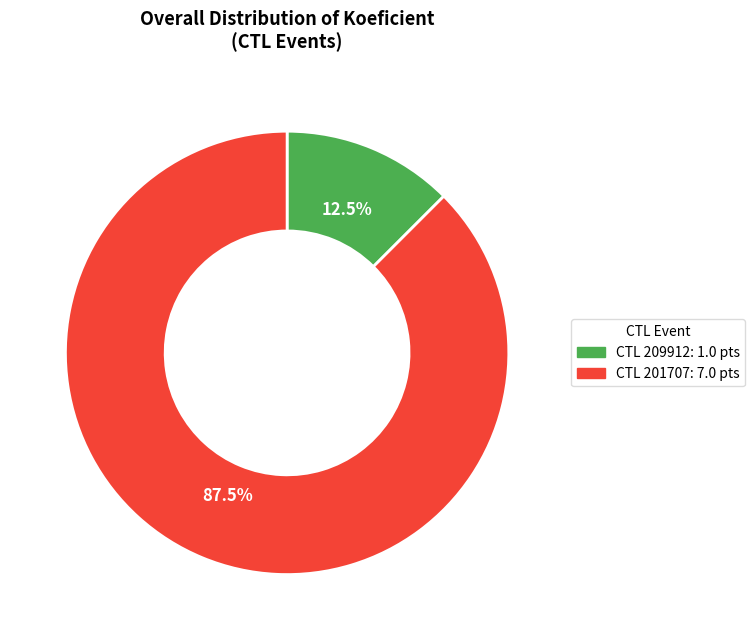

Does any single category account for the majority?

Yes